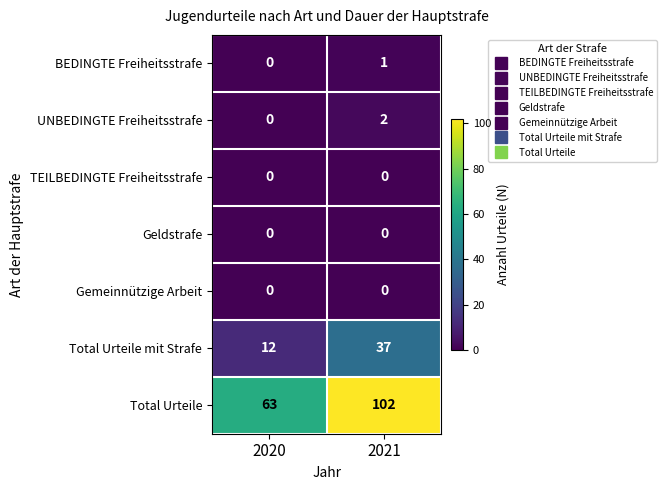

Between 2020 and 2021, which series saw the biggest shift?

Total Urteile